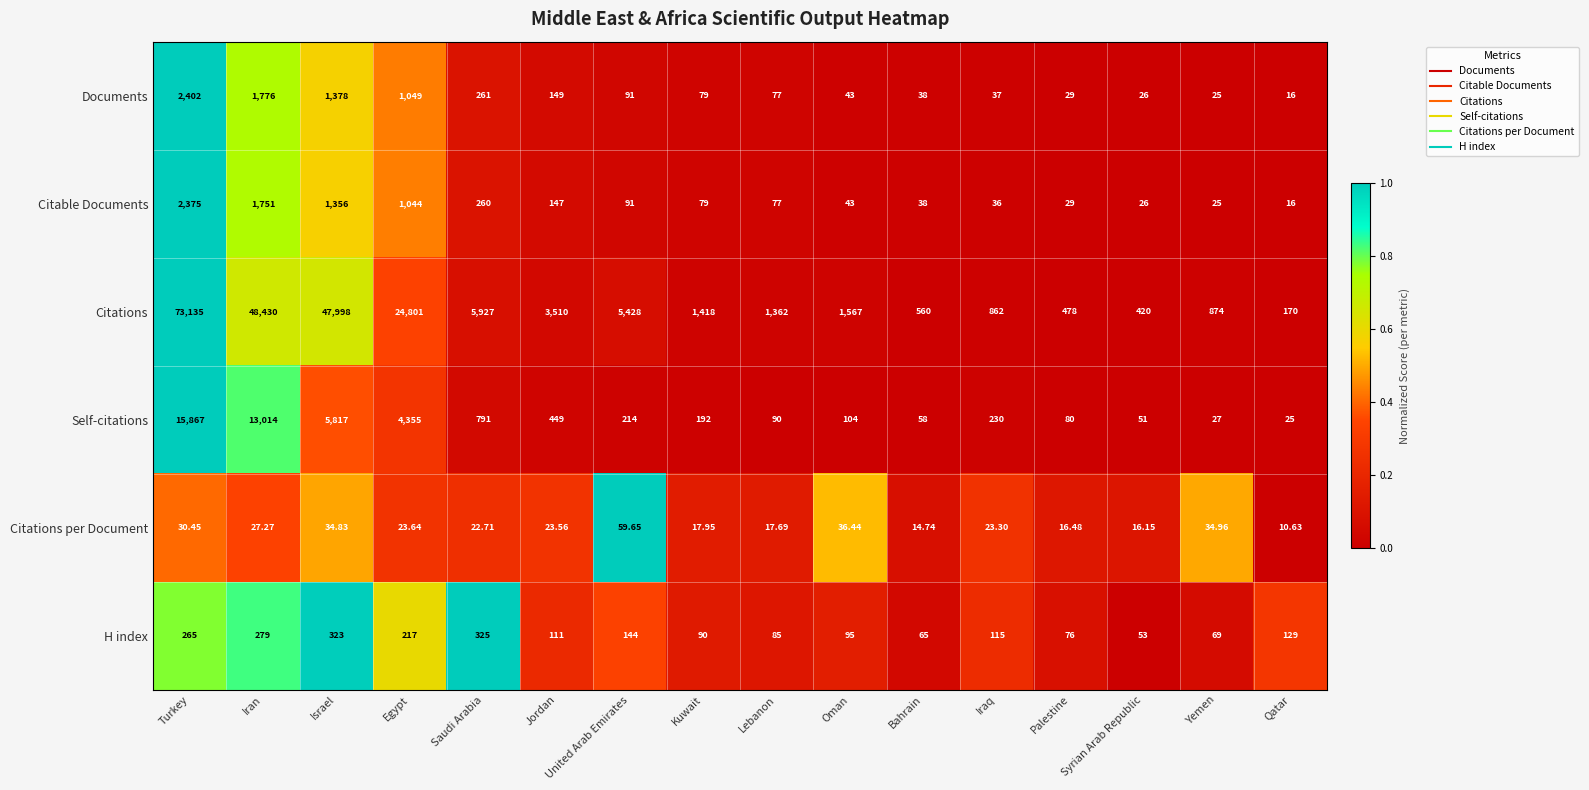

At which label does Documents reach its minimum?

Qatar